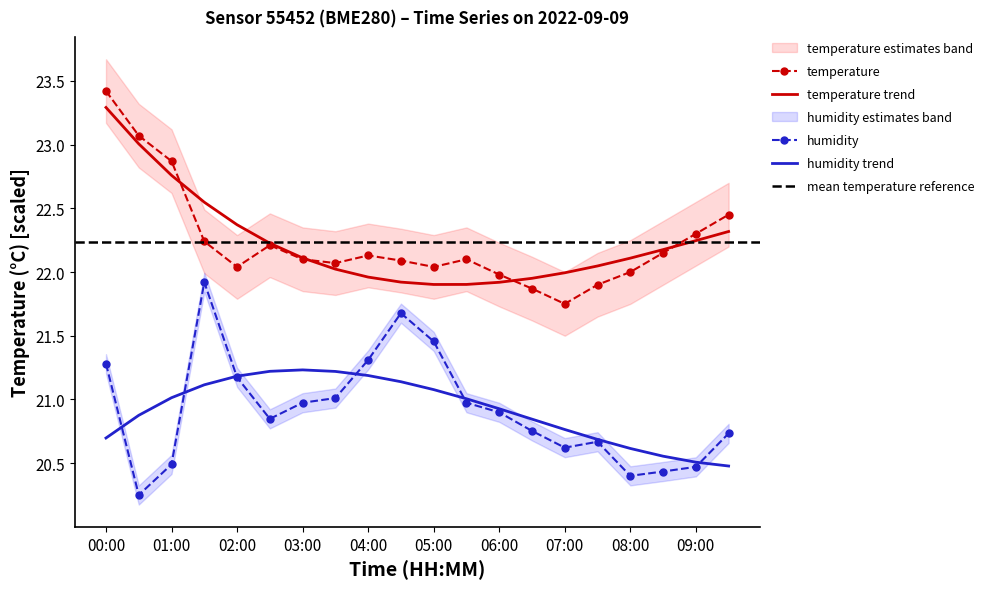

At how many categories does at least one series exceed 22?

15